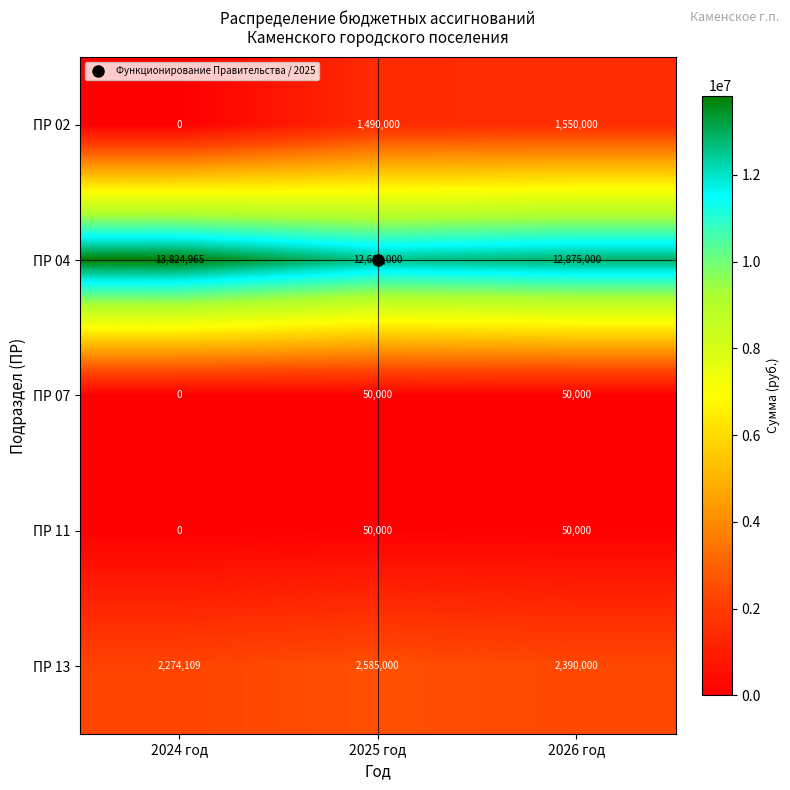

Rank the categories by ПР 04 value from lowest to highest.

2025 год, 2026 год, 2024 год